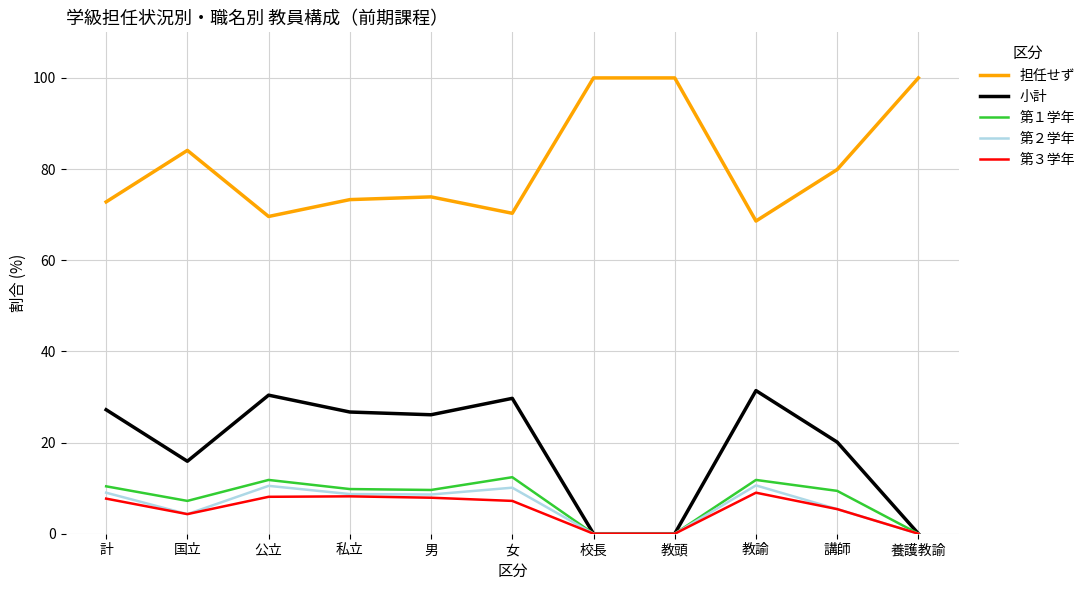

What is the spread (max minus min) of values at 計?

65.1